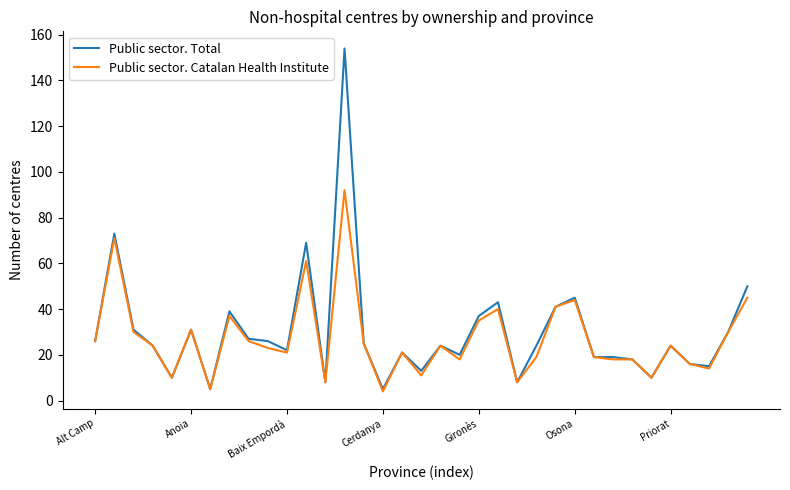

List the series in order of their peak value, lowest first.

Public sector. Catalan Health Institute, Public sector. Total